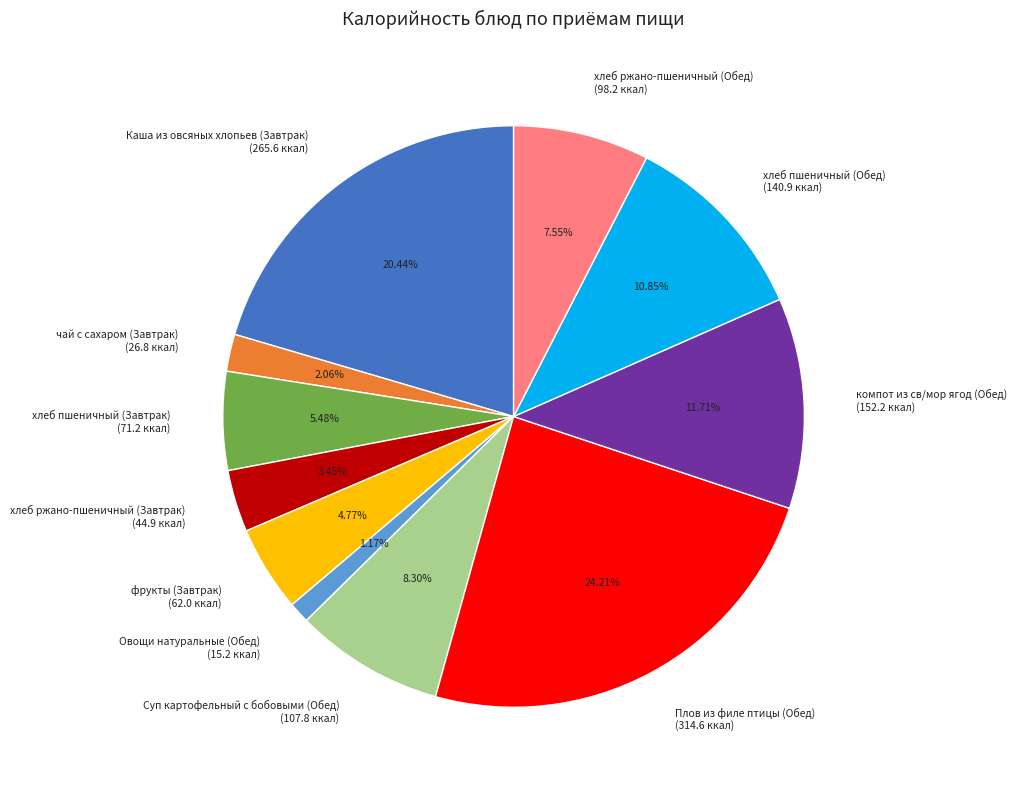

Combined, do компот из св/мор ягод (Обед) and чай с сахаром (Завтрак) account for over 50%?

No